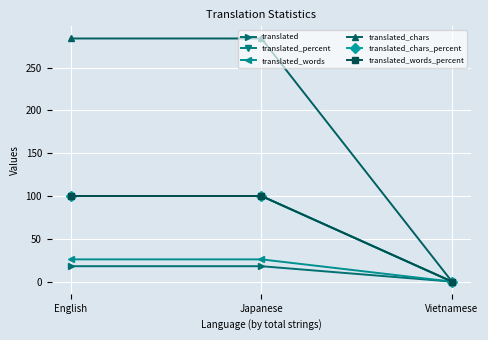

List the labels in order of translated_chars_percent value, largest first.

English, Japanese, Vietnamese